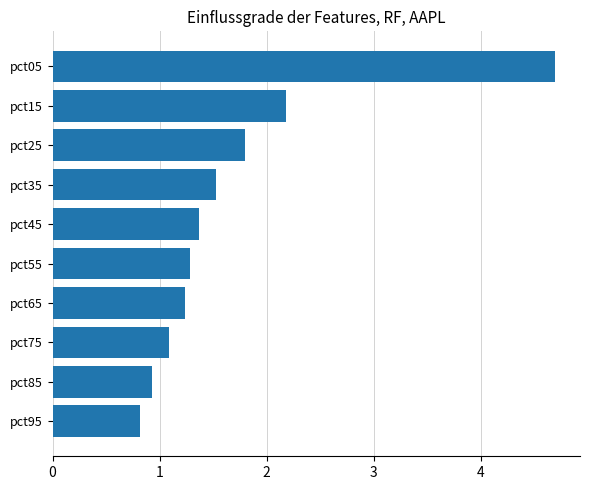

Reading bottom to top, what are all the values shown in this chart?

0.8	0.9	1.1	1.2	1.3	1.4	1.5	1.8	2.2	4.7